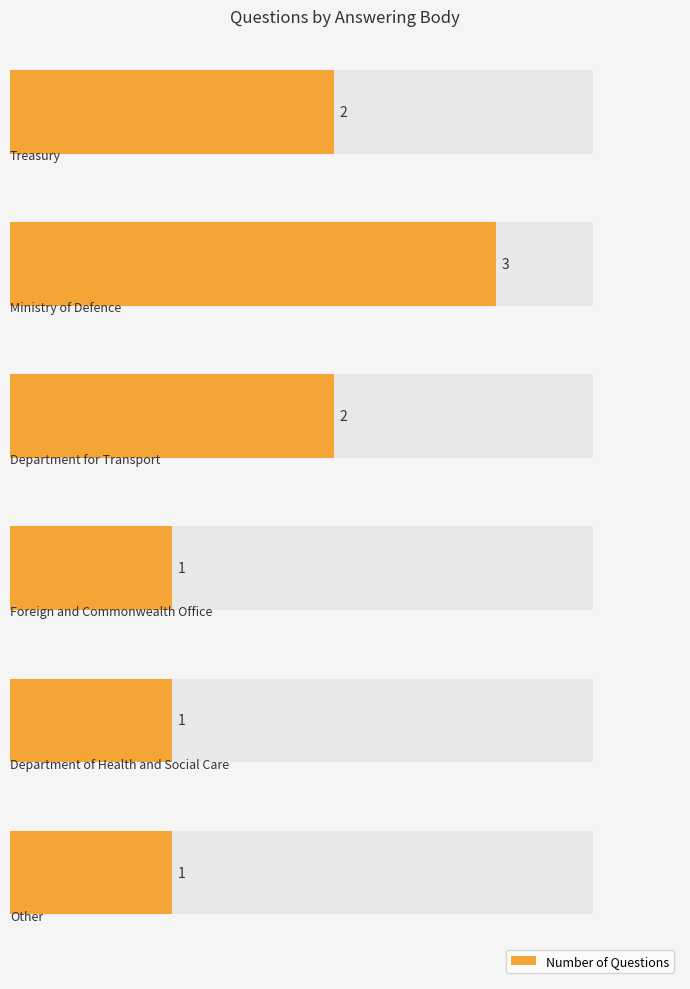

Reading left to right, list all the values displayed in this chart.

2	3	2	1	1	1